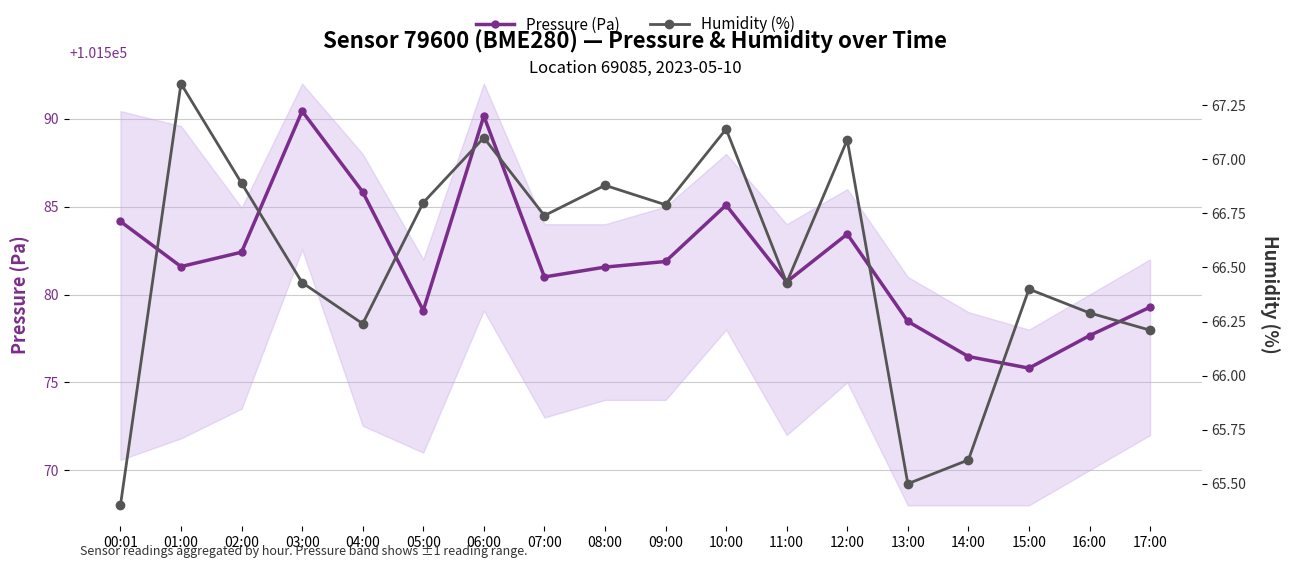

What is the value of the Pressure (Pa) point at the 6th from the left?

101579.1